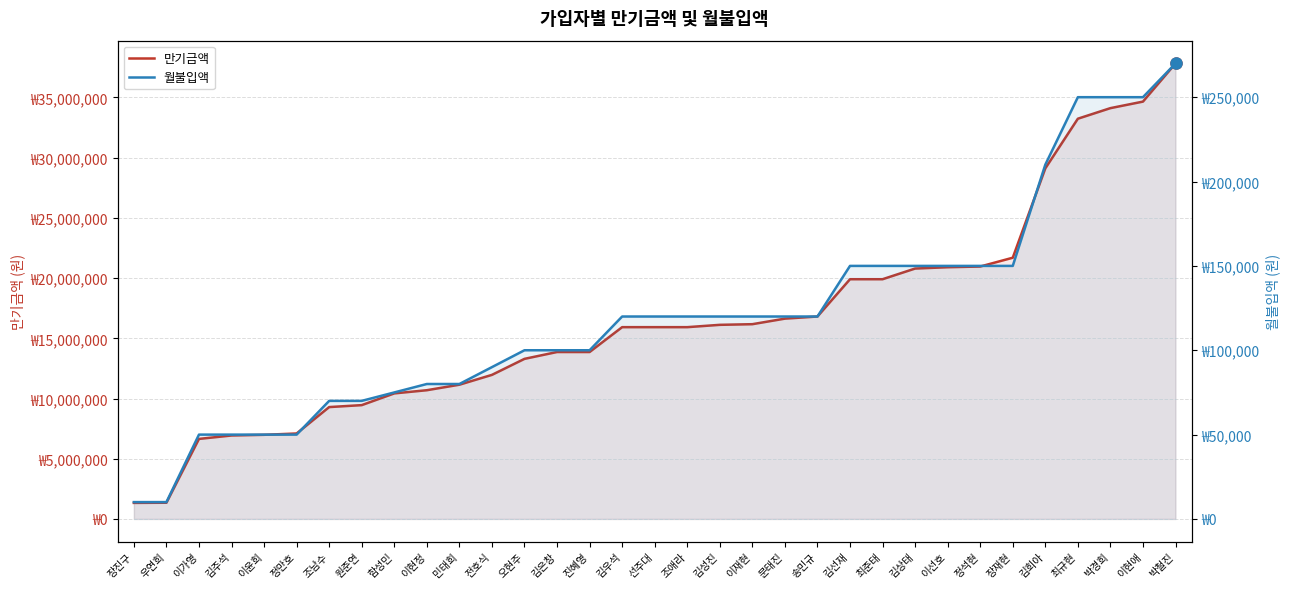

Reading left to right, extract all data points from this chart.

만기금액: 장진구=1335000	우연희=1348000	이가영=6648000	김주석=6932000	이윤희=6988000	정만호=7098000	조남수=9291000	원준연=9453000	함성민=10427000	이현정=10691000	민태희=11149000	전호식=11965000	오현주=13295000	김은창=13863000	진혜영=13863000	김우석=15927000	선주대=15927000	조애라=15927000	김성진=16120000	이재현=16174000	문태진=16635000	송민규=16811000	김선재=19908000	최준태=19908000	김상태=20794000	이선호=20904000	정석현=20962000	장재현=21693000	김희아=29111000	최규현=33236000	박경희=34114000	이현애=34656000	박철진=37825000
월불입액: 장진구=10000	우연희=10000	이가영=50000	김주석=50000	이윤희=50000	정만호=50000	조남수=70000	원준연=70000	함성민=75000	이현정=80000	민태희=80000	전호식=90000	오현주=100000	김은창=100000	진혜영=100000	김우석=120000	선주대=120000	조애라=120000	김성진=120000	이재현=120000	문태진=120000	송민규=120000	김선재=150000	최준태=150000	김상태=150000	이선호=150000	정석현=150000	장재현=150000	김희아=210000	최규현=250000	박경희=250000	이현애=250000	박철진=270000